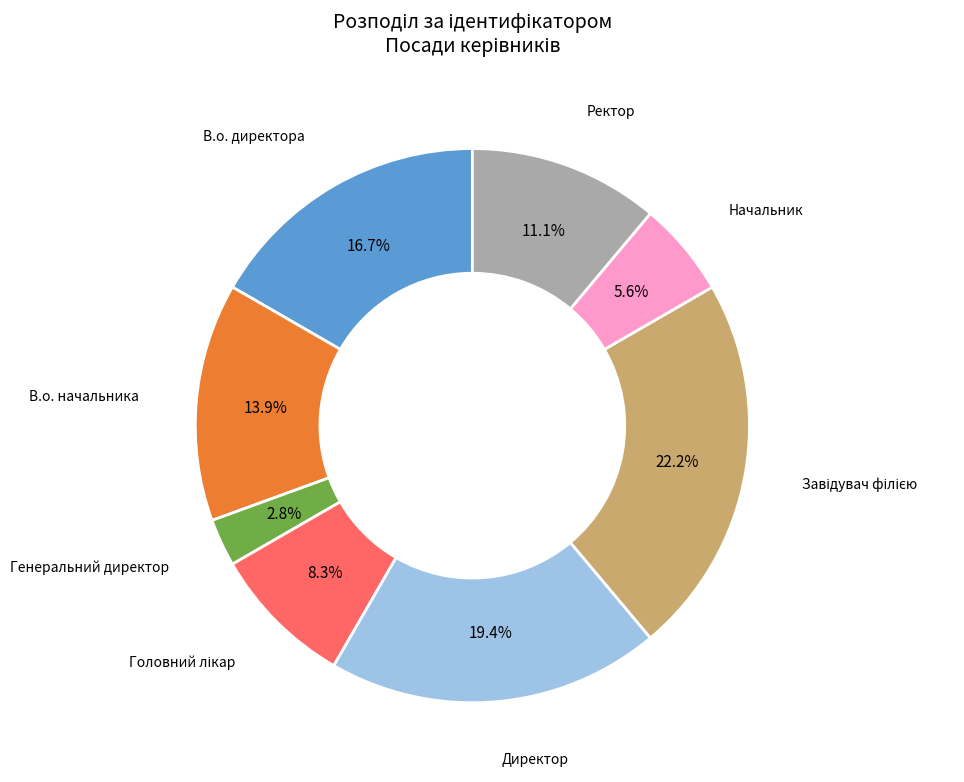

Is there any slice that represents more than half of the pie?

No